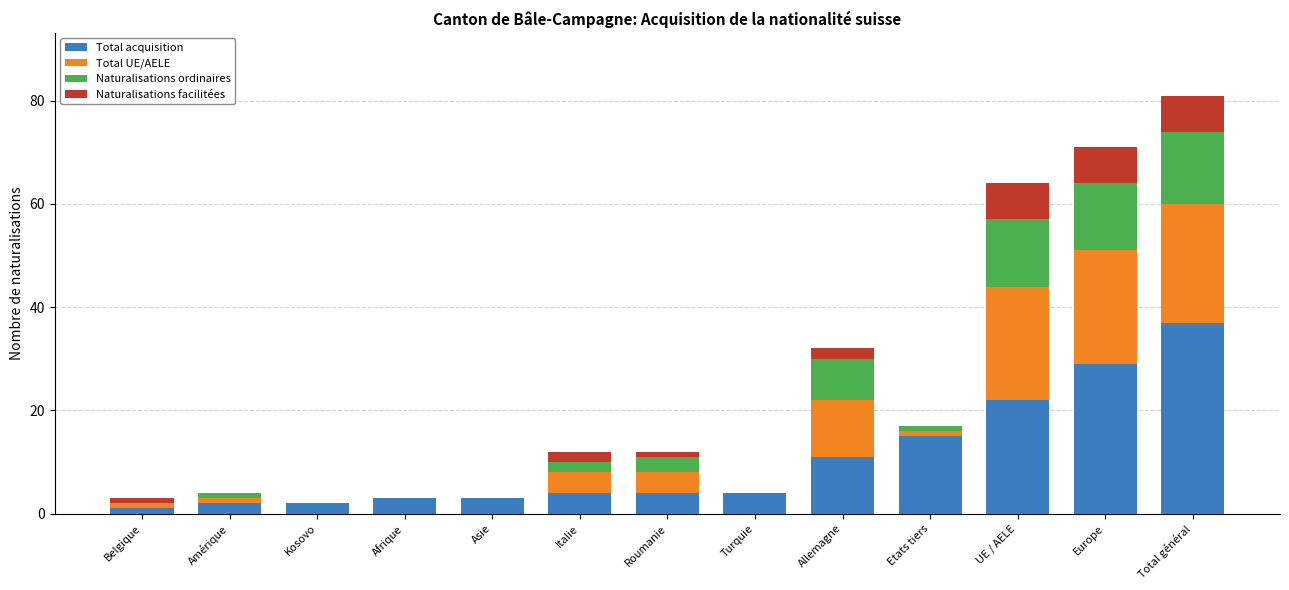

Count the number of categories in the chart.

13